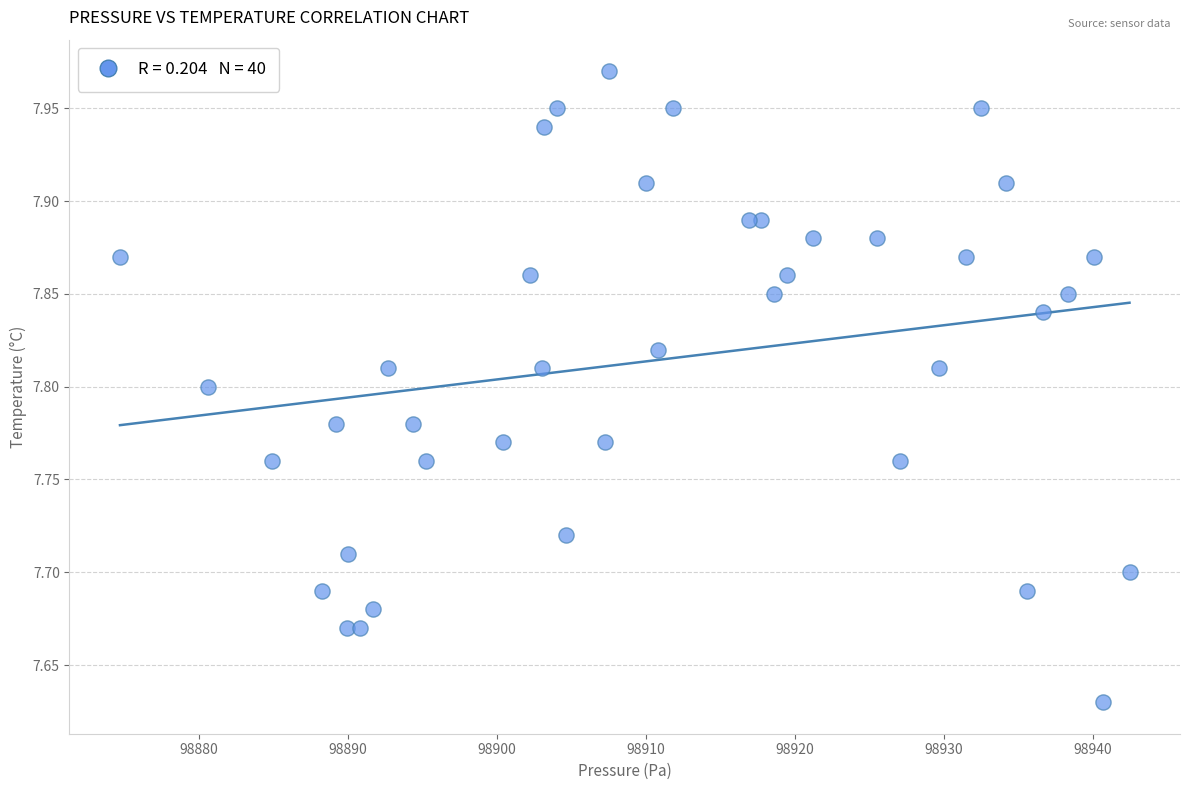

What is the range of X values (max minus min)?

67.7